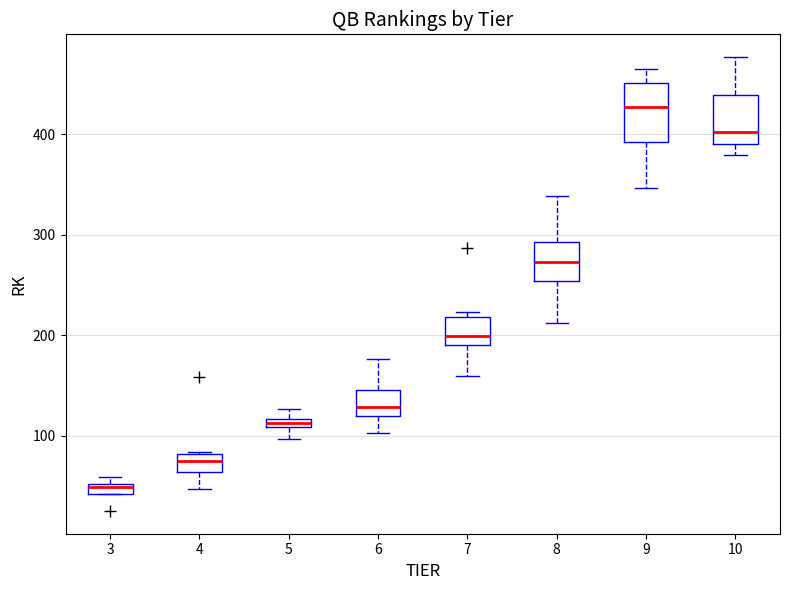

Where does the median line of the box at x = 7 sit on the y-axis? The values are not printed on the chart, so give them approximately, as read against the axis.

200